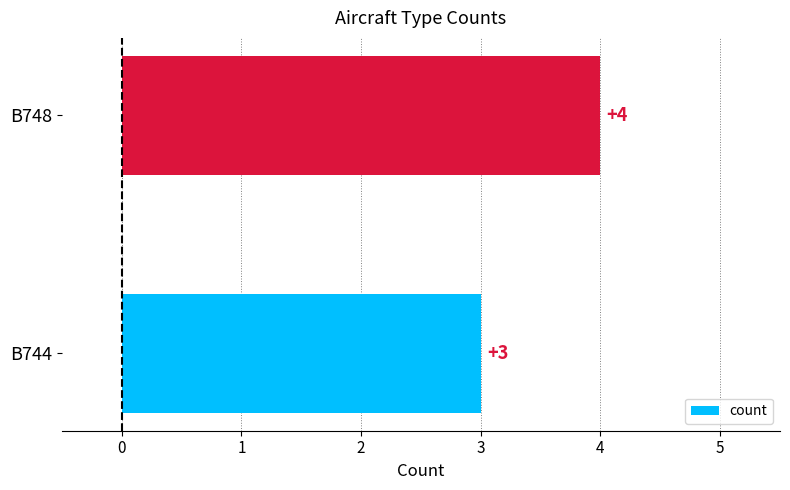

What is the average value?

4